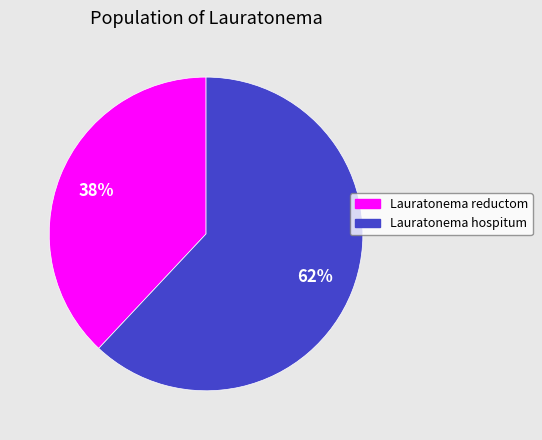

Does Lauratonema reductom account for over 50% of the chart?

No